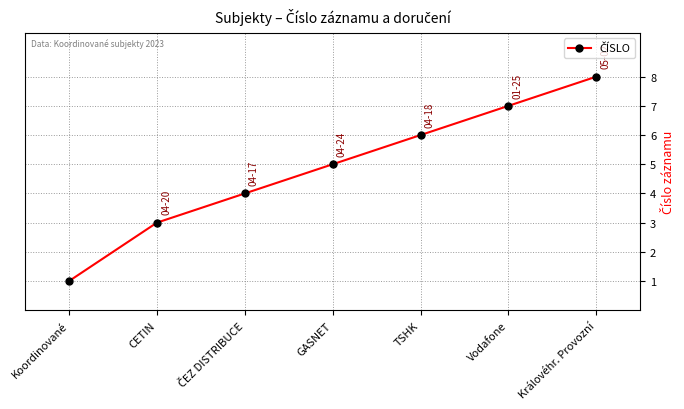

Reading right to left, extract all data points from this chart.

8	7	6	5	4	3	1